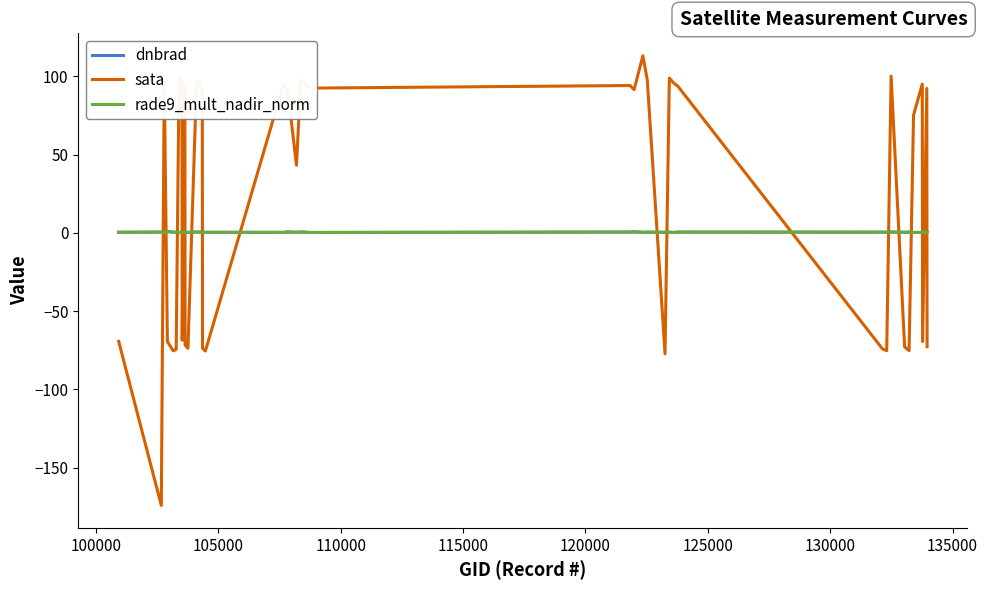

Which series ends up on top after the final intersection of rade9_mult_nadir_norm and sata?

rade9_mult_nadir_norm